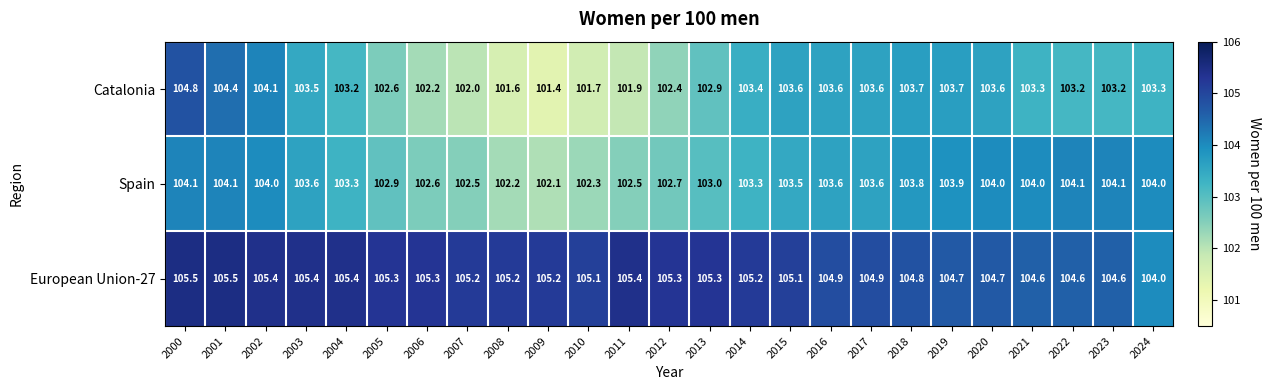

What is the spread (max minus min) of values at 2003?

1.9